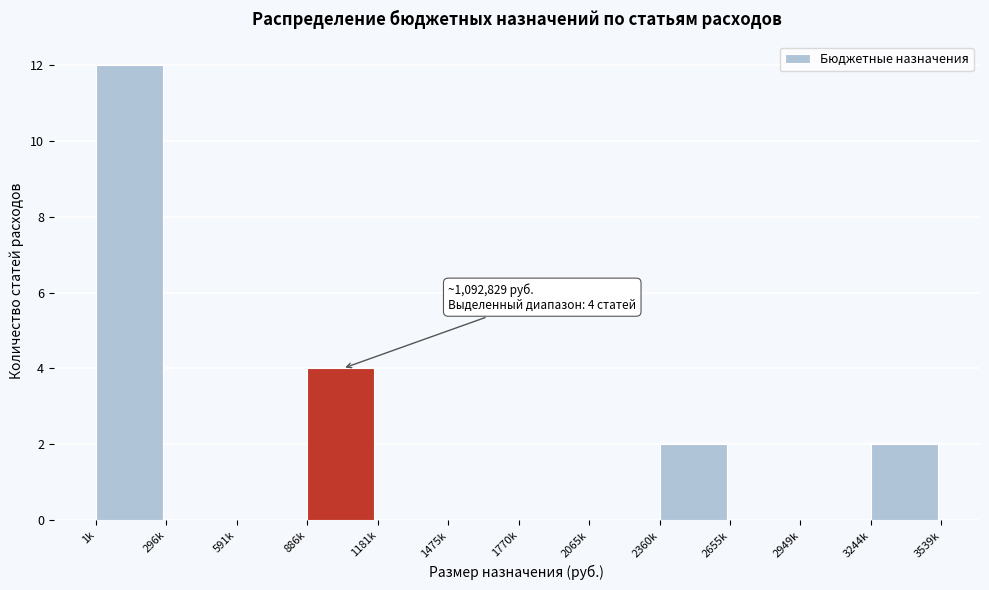

Reading left to right, extract all data points from this chart.

1k=12	296k=0	591k=0	886k=4	1181k=0	1475k=0	1770k=0	2065k=0	2360k=2	2655k=0	2949k=0	3244k=2